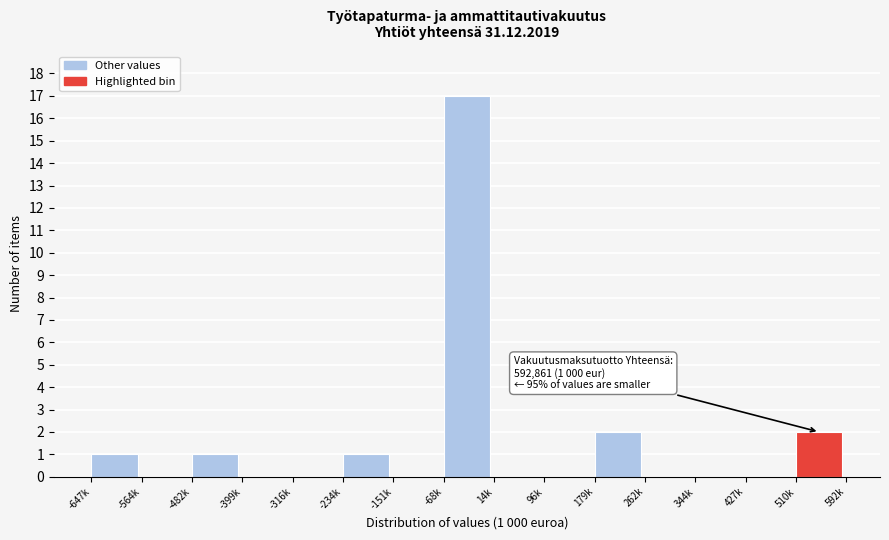

Reading right to left, extract all data points from this chart.

510k=2	427k=0	344k=0	262k=0	179k=2	96k=0	14k=0	-68k=17	-151k=0	-234k=1	-316k=0	-399k=0	-482k=1	-564k=0	-647k=1